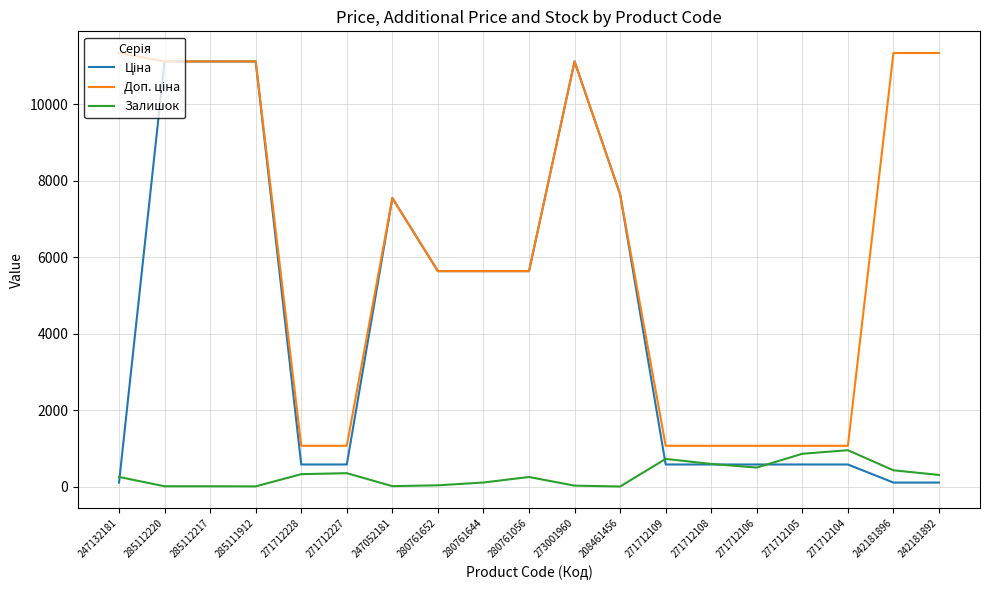

How many distinct data groups are displayed?

3